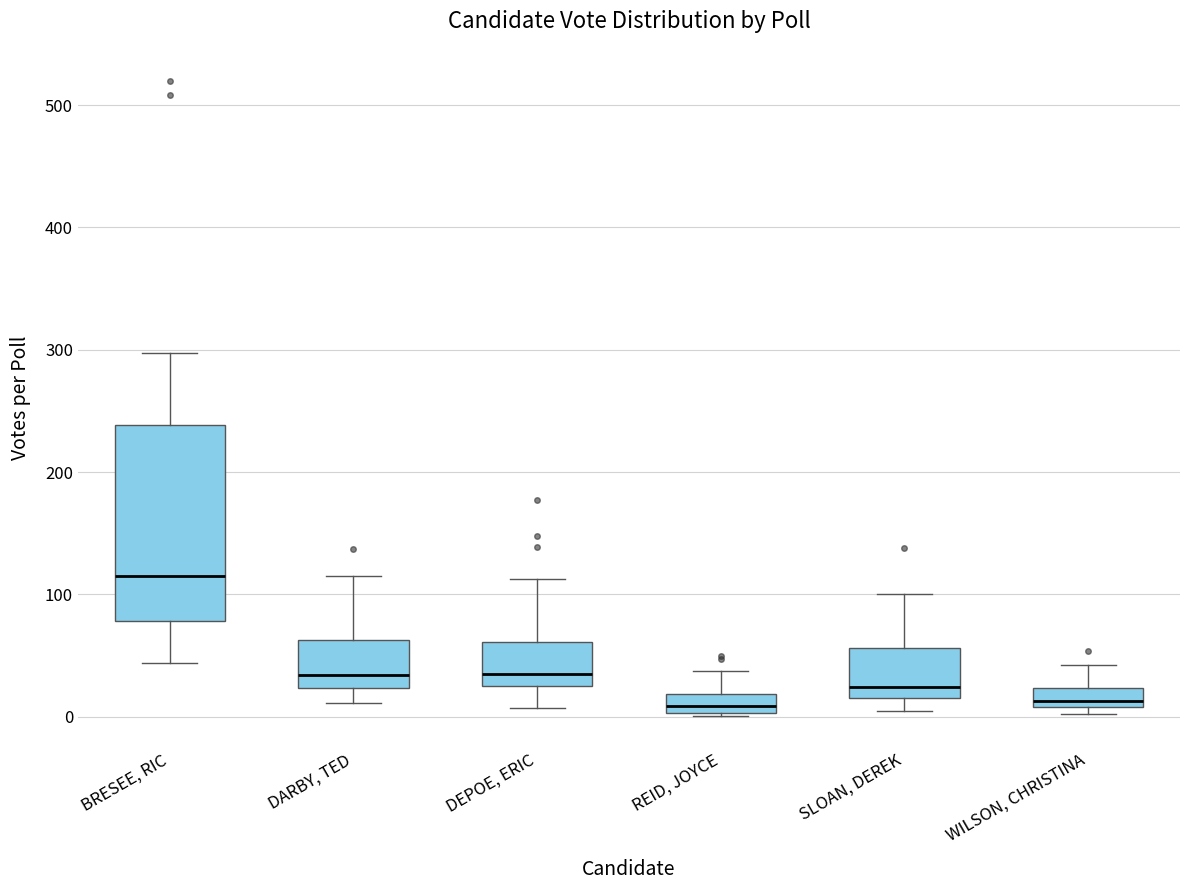

Reading left to right, transcribe this box plot: for each box, give where its median line is, the range the box spans, and where its two whiskers end, as read against the y-axis. The values are not printed on the chart, so give them approximately, as read against the axis.

BRESEE, RIC: median 120, box 80 to 240, whiskers 40 to 300
DARBY, TED: median 30, box 20 to 60, whiskers 10 to 120
DEPOE, ERIC: median 40, box 30 to 60, whiskers 10 to 110
REID, JOYCE: median 10, box 0 to 20, whiskers 0 to 40
SLOAN, DEREK: median 20 (just above the box's lower edge), box 20 to 60, whiskers 10 to 100
WILSON, CHRISTINA: median 10 (just above the box's lower edge), box 10 to 20, whiskers 0 to 40